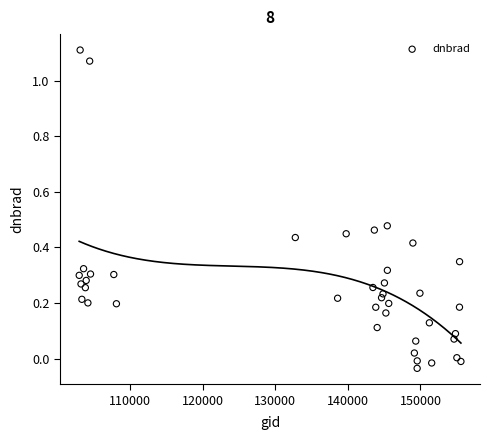

What is the range of X values (max minus min)?

52606.0